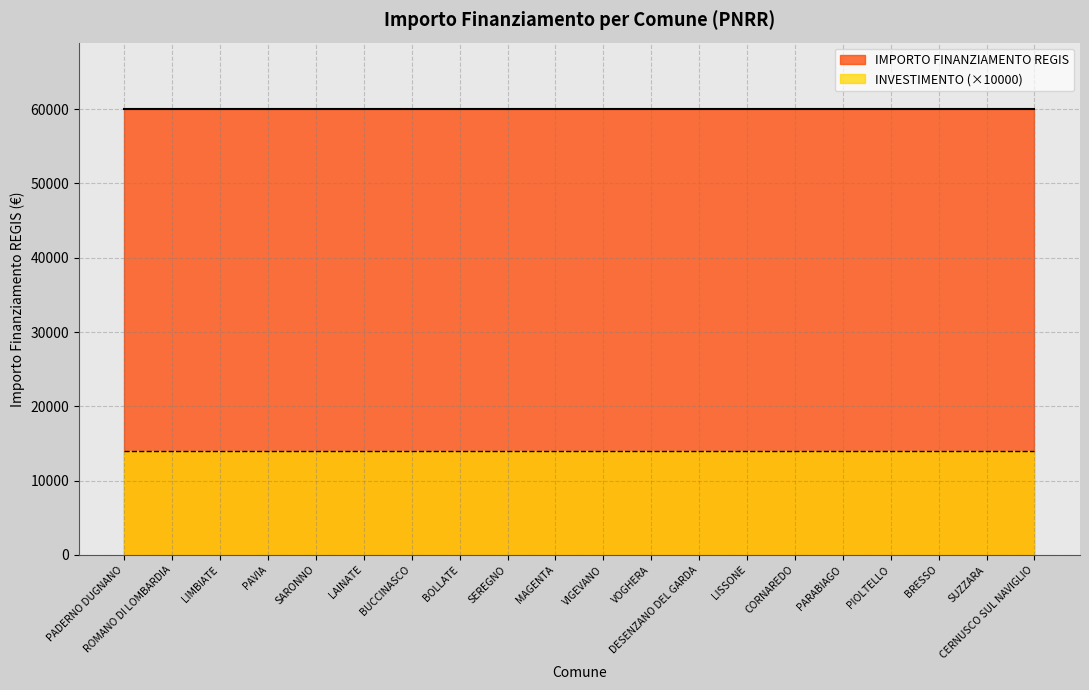

Between SUZZARA and CERNUSCO SUL NAVIGLIO, which is larger?

SUZZARA